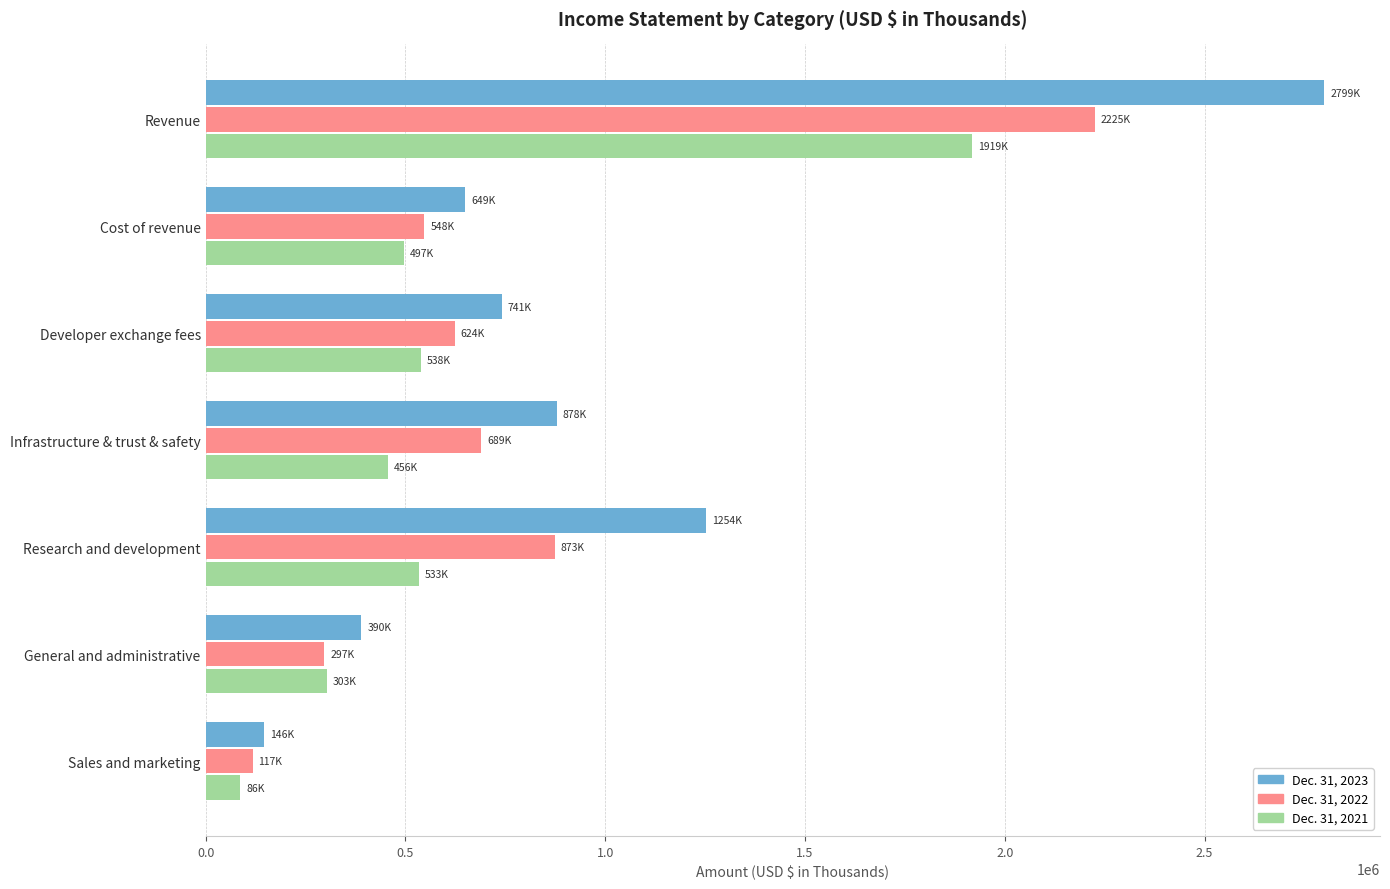

What is the approximate value of Dec. 31, 2021 at General and administrative, to the nearest 10?

303020